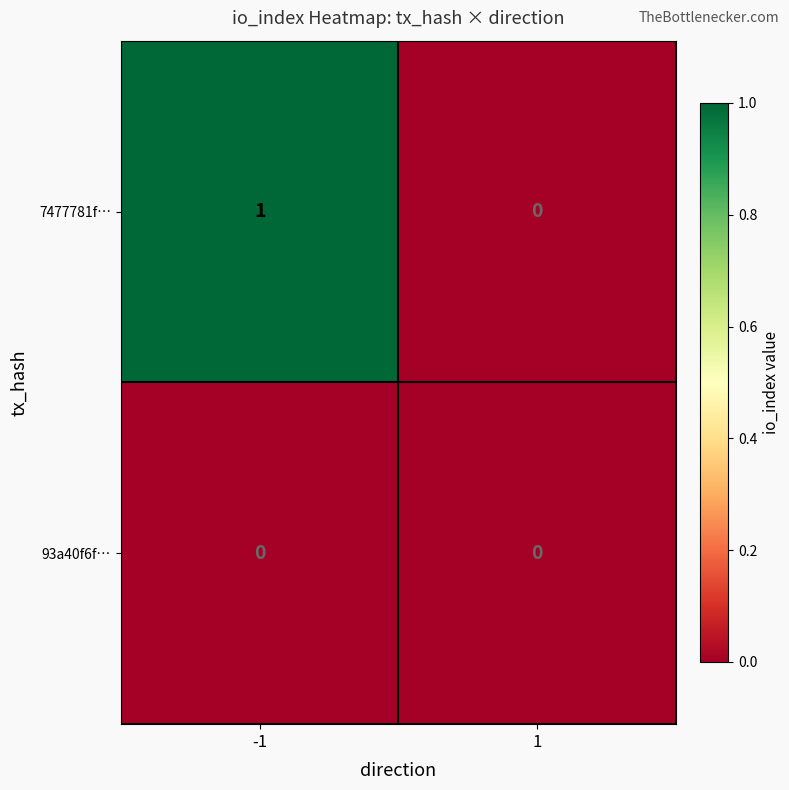

Is the value of 93a40f6f… at 1 greater than the value of 7477781f… at -1?

No